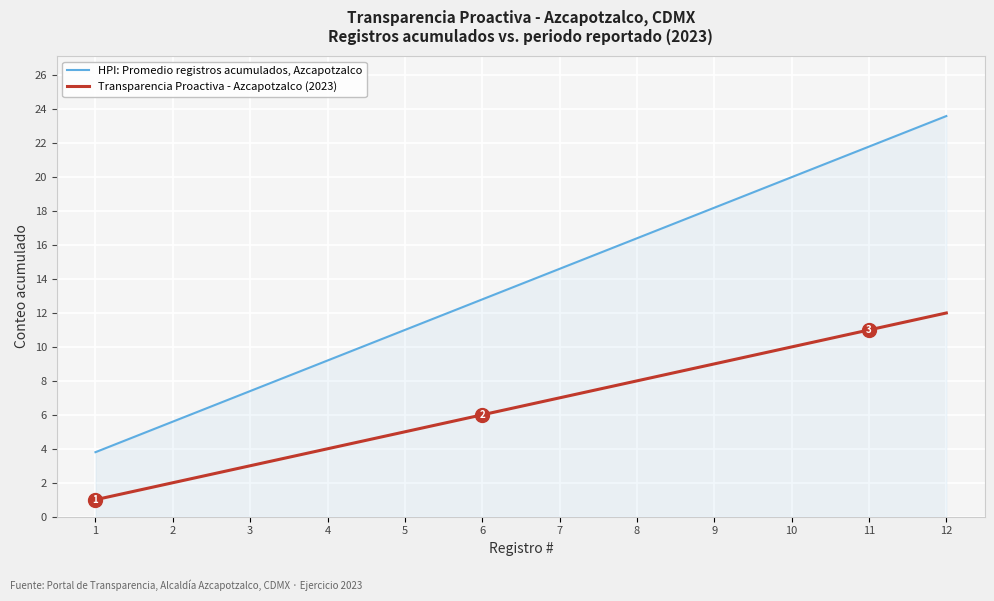

True or false: Transparencia Proactiva - Azcapotzalco (2023) and HPI: Promedio registros acumulados, Azcapotzalco cross at least once.

False